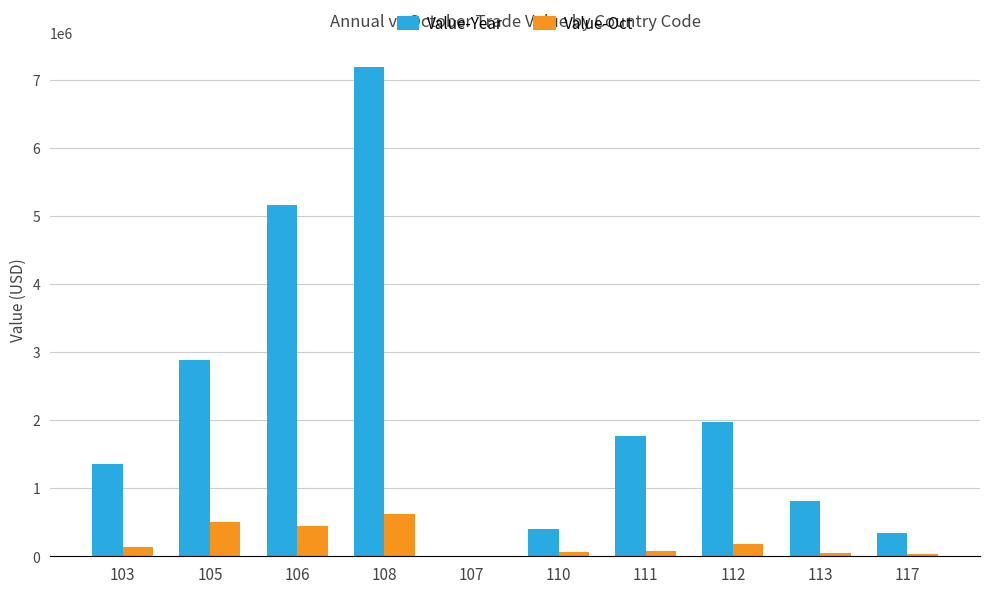

Between 111 and 113, which series saw the biggest shift?

Value-Year